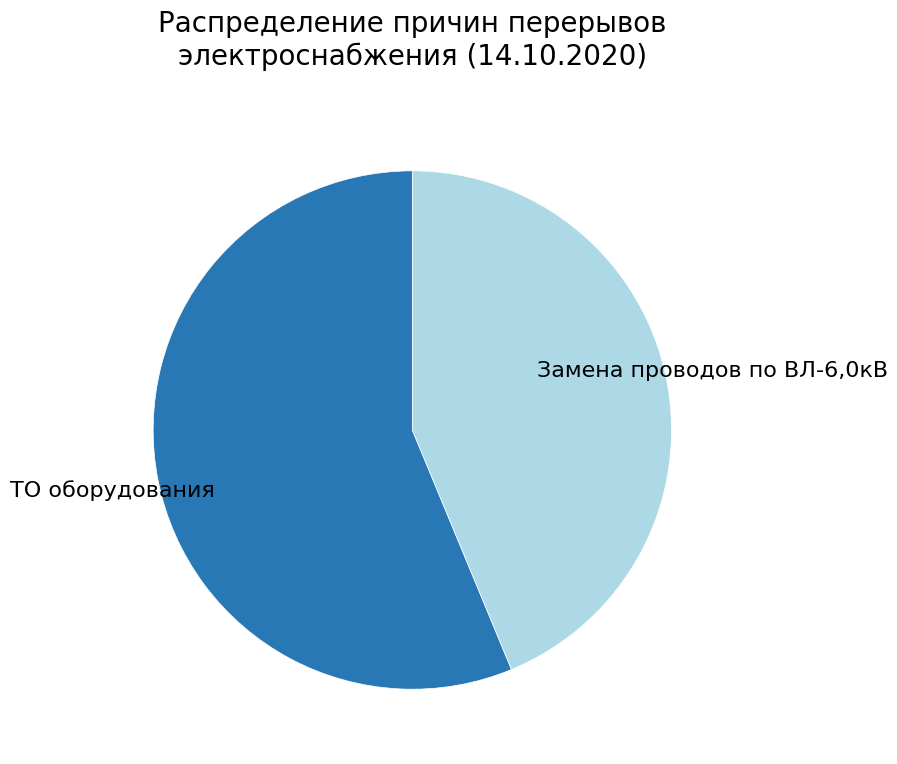

Is there any slice that represents more than half of the pie?

Yes